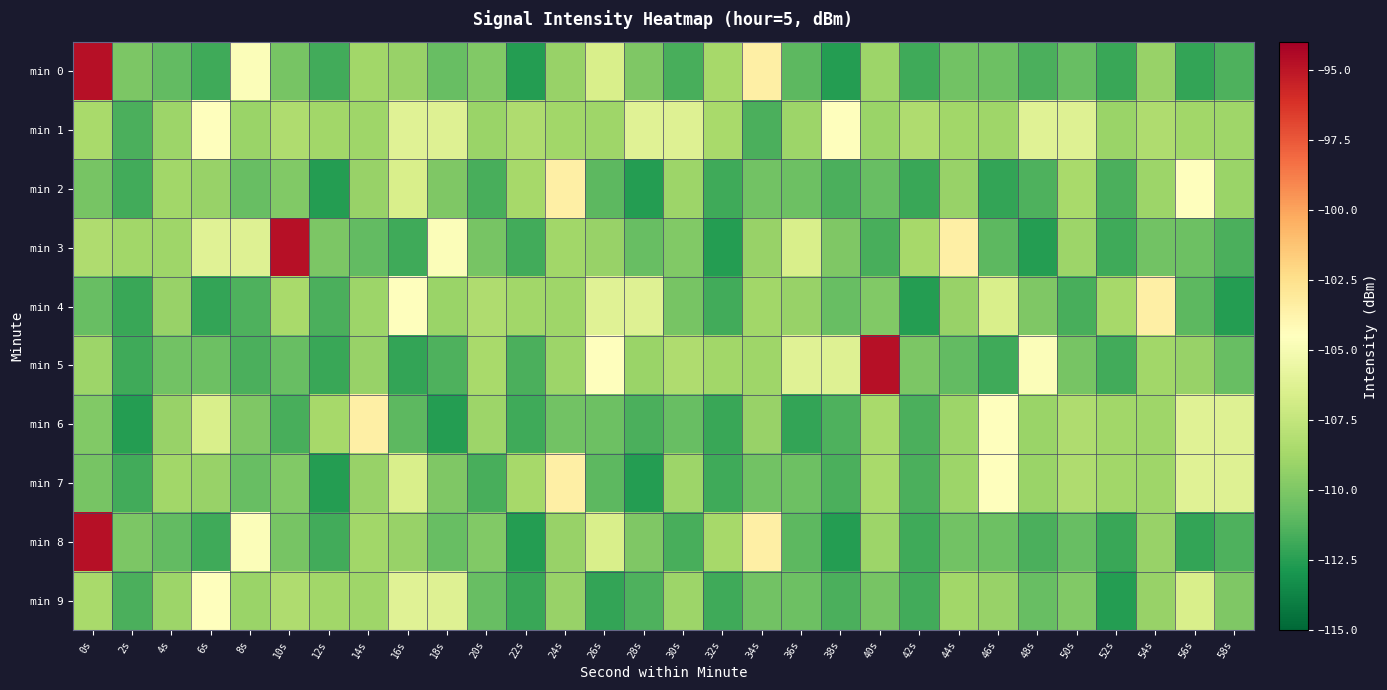

Rank the series at 32s from highest to lowest value.

min 1, min 0, min 8, min 5, min 4, min 2, min 7, min 9, min 6, min 3